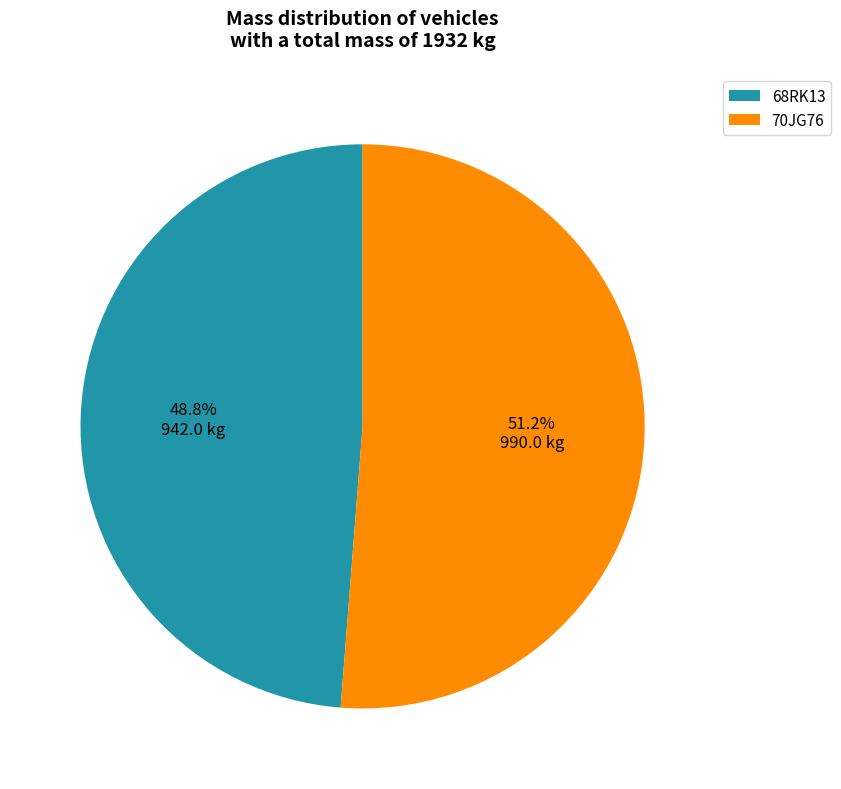

Is it true that 68RK13 is 42% of the pie?

False